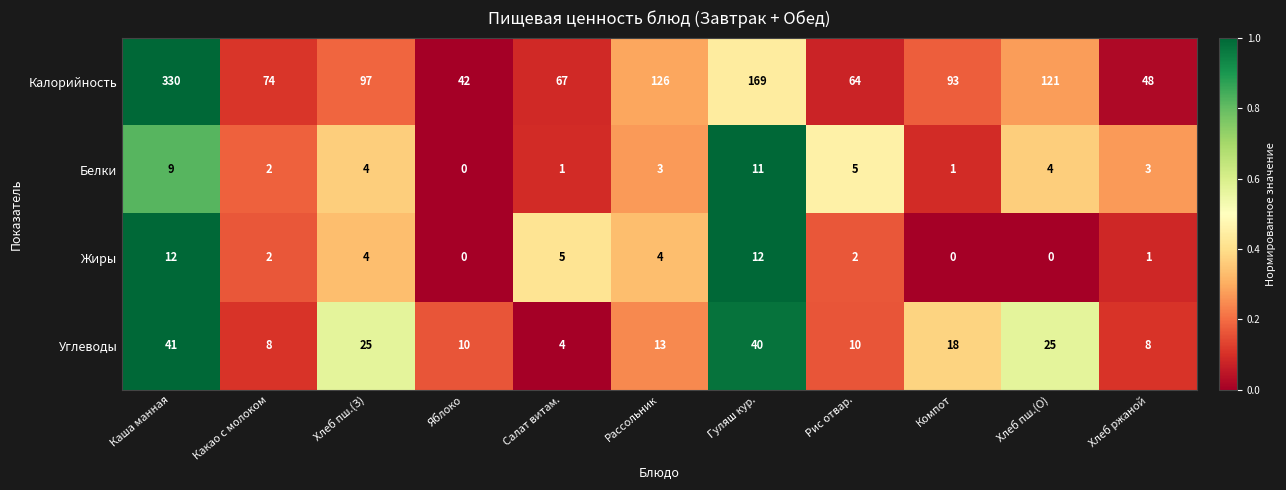

Which series has the largest total across all categories?

Калорийность